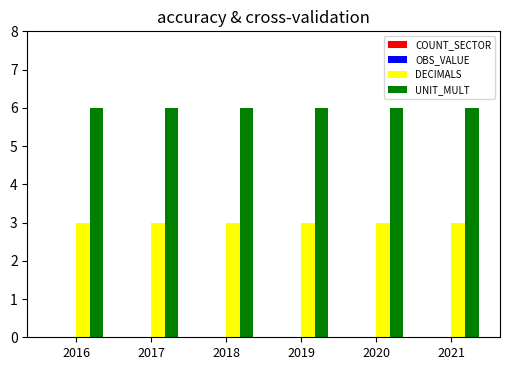

What is the greatest value displayed?

6